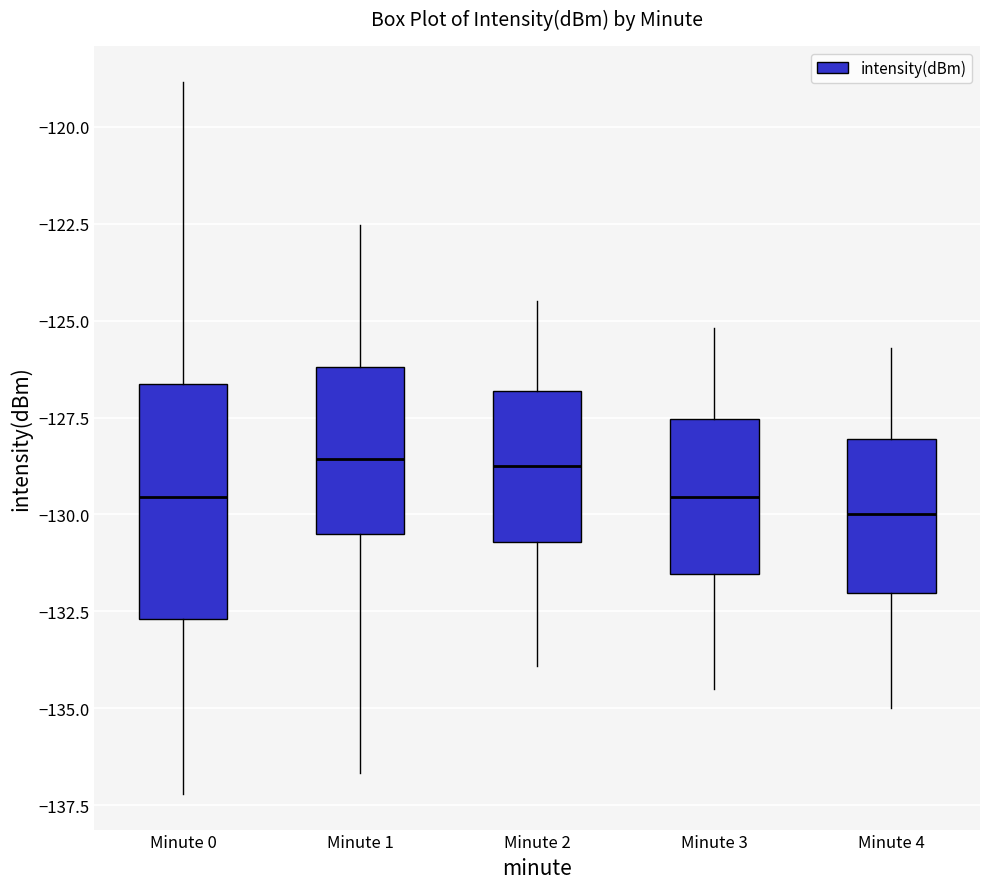

Comparing the boxes themselves (not the whiskers), which one is the tallest?

Minute 0